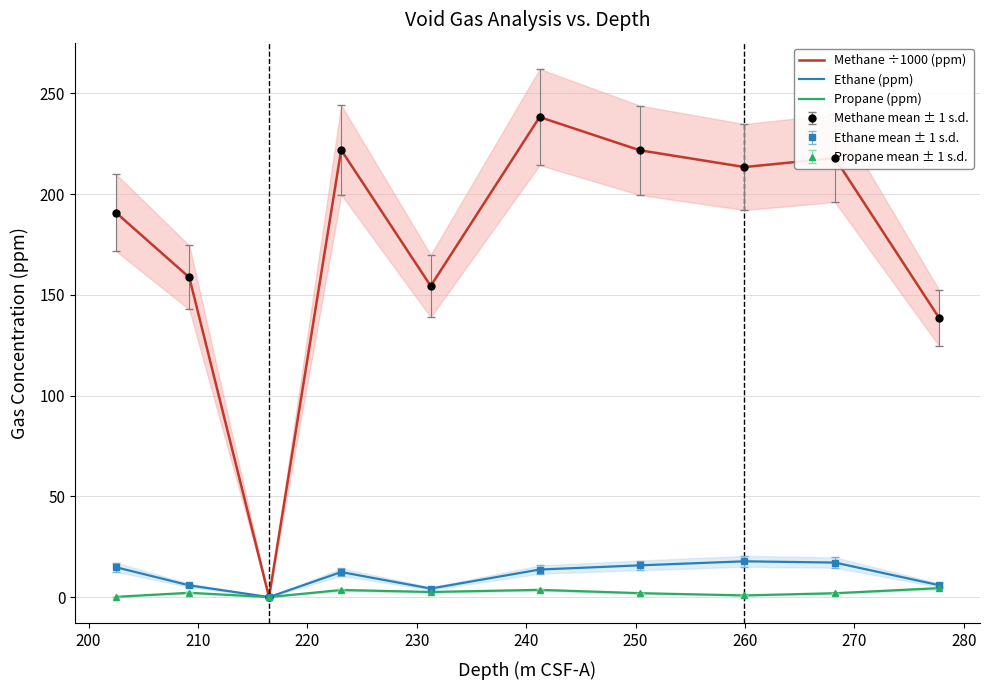

What is the sum of all Propane (ppm) values?

21.0